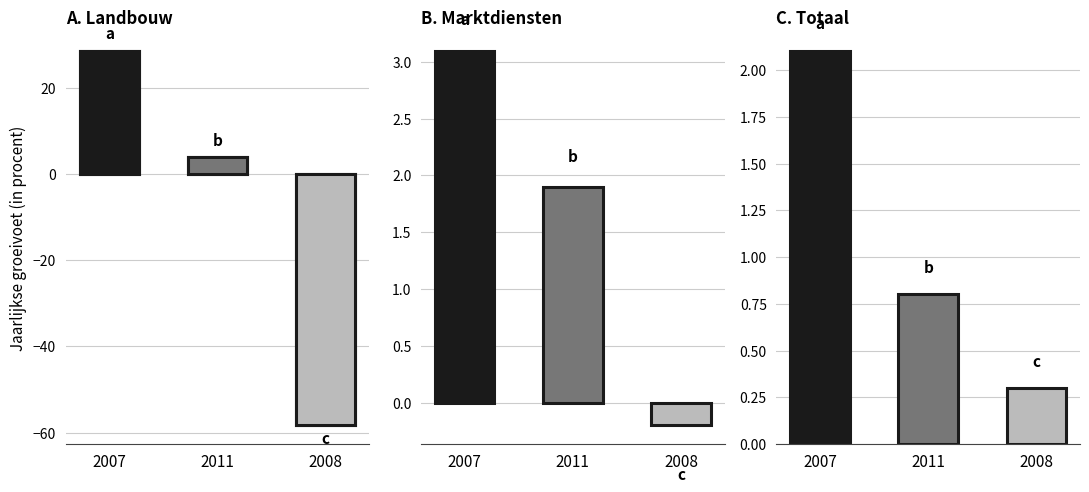

Which label corresponds to the largest value in the chart?

2007